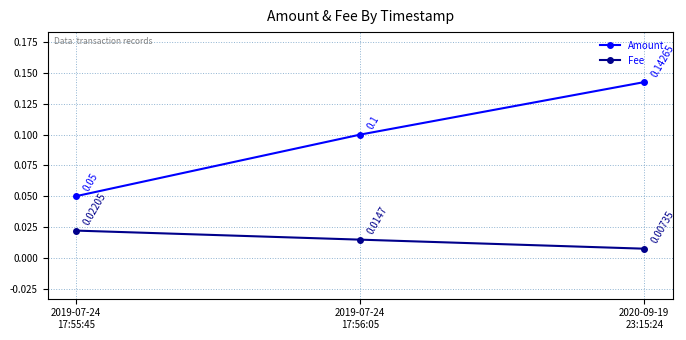

What is the maximum value shown in the chart?

0.1